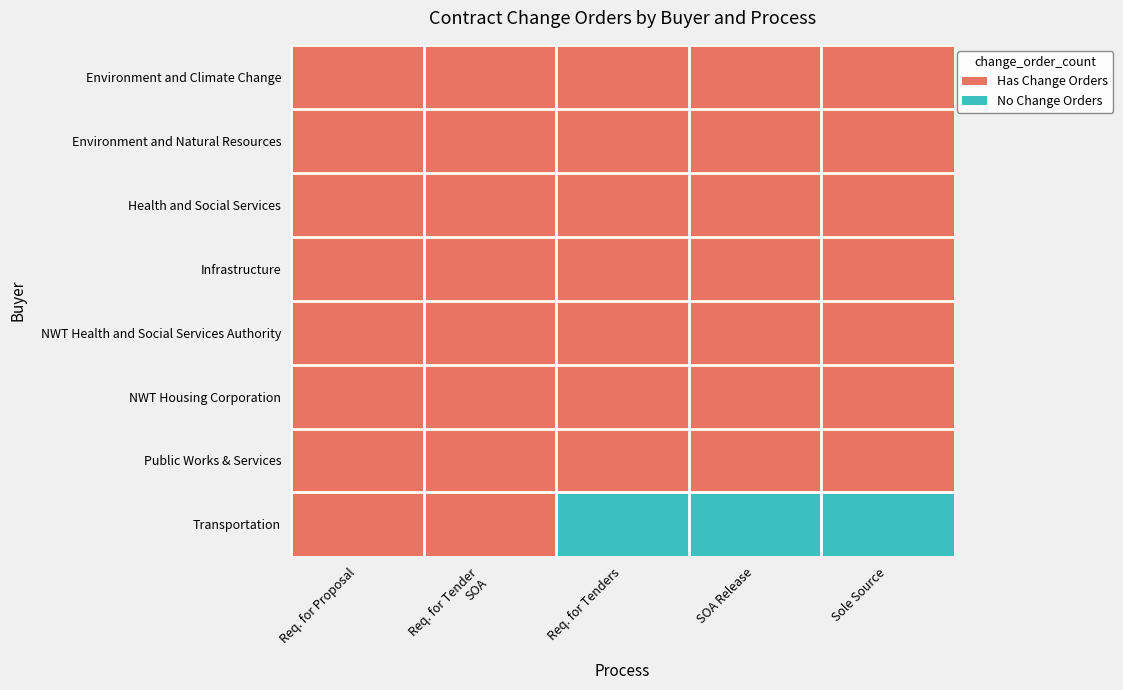

Count the number of data series in this chart.

8